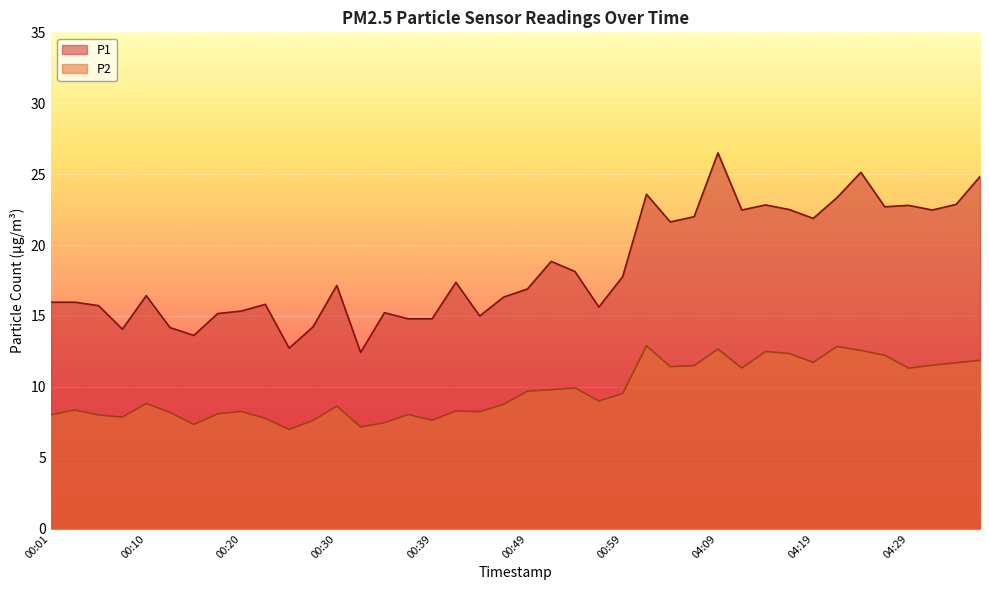

What is the lowest value of the P2 series?

7.0